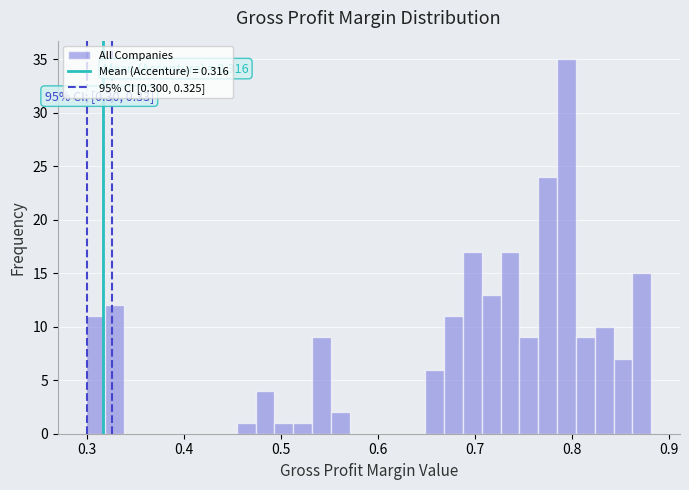

Around what value on the x-axis is the tallest bar? Give the approximate position of its centre, as read against the axis.

0.79